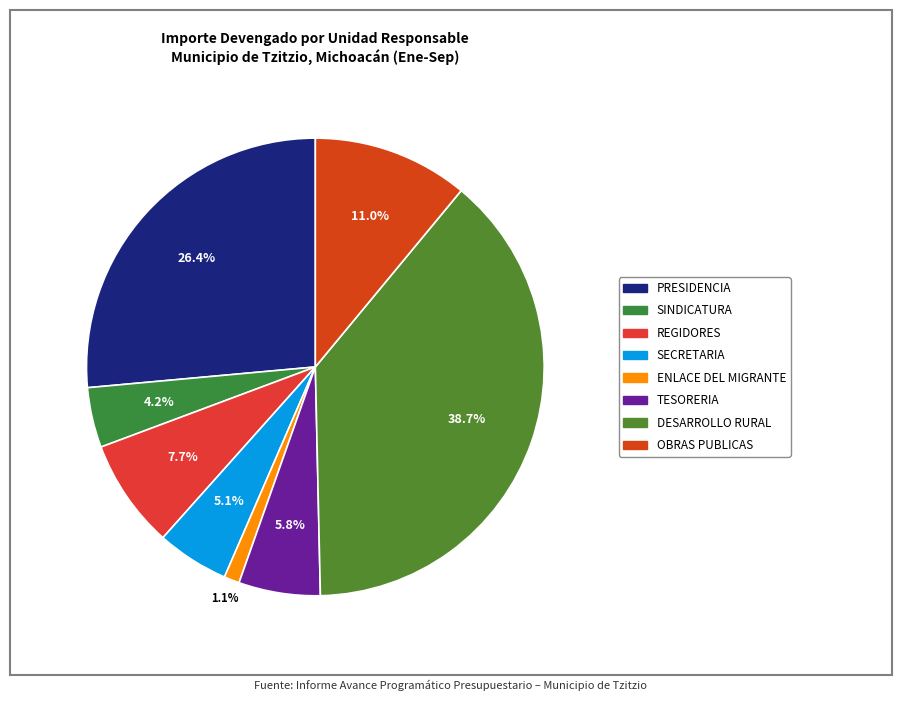

What is the change in value from ENLACE DEL MIGRANTE to DESARROLLO RURAL?

+8485014.8